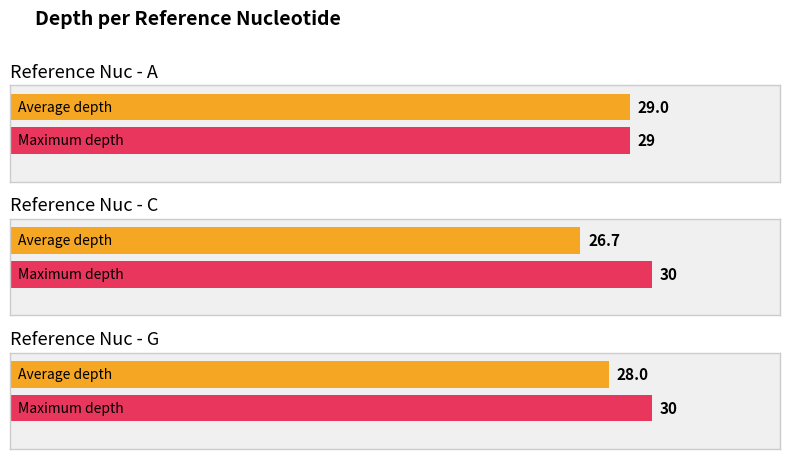

True or false: the data shows 52 at G.

False